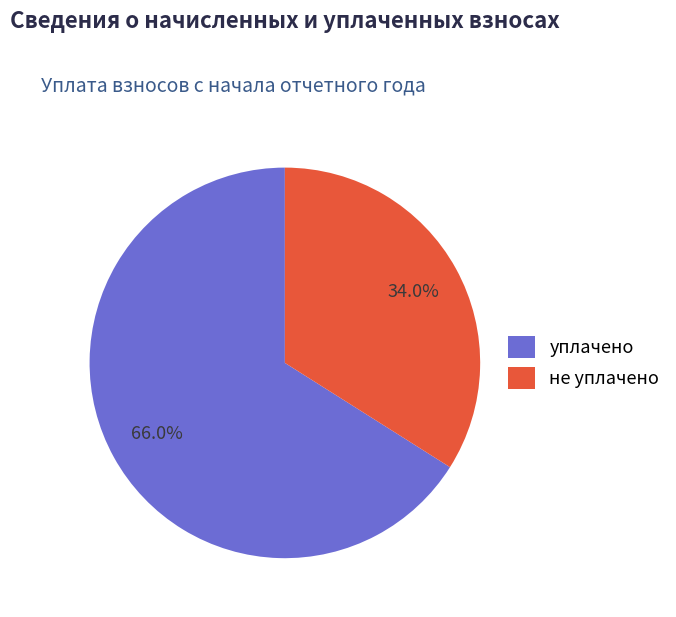

Rank the categories by value from lowest to highest.

не уплачено, уплачено